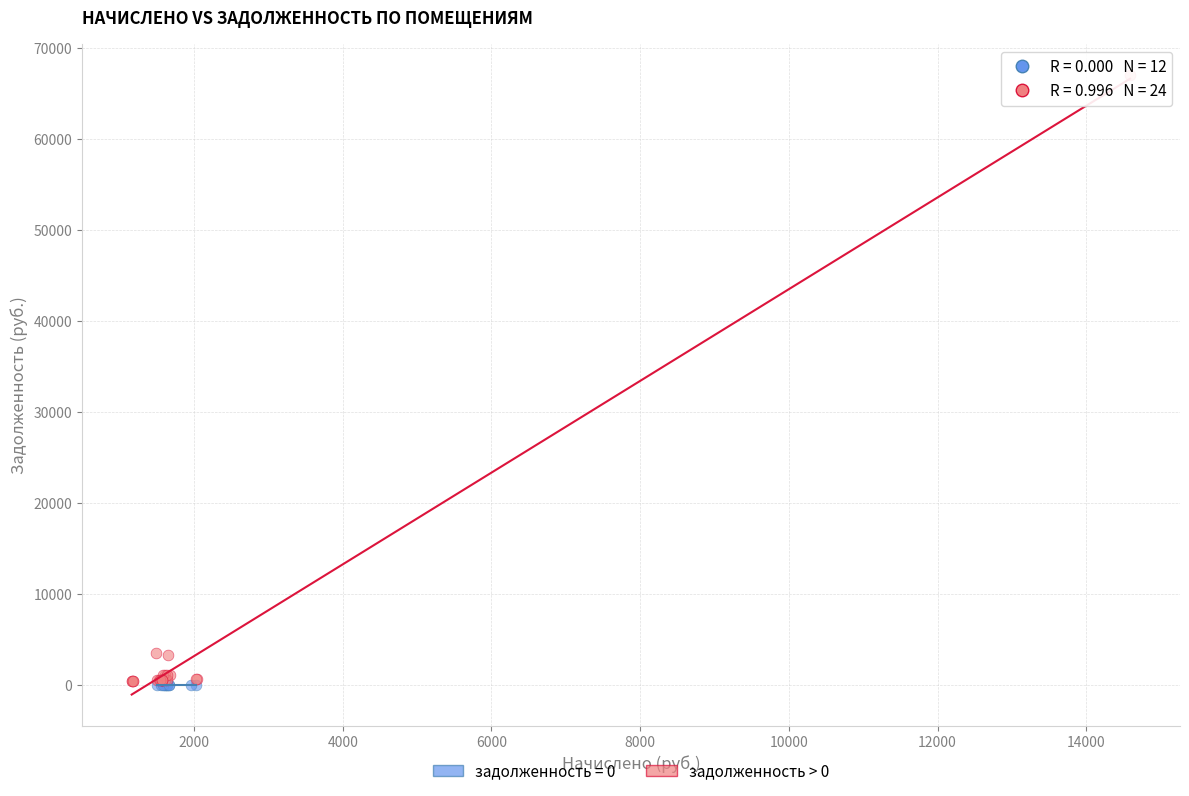

Which series contains the highest Y value?

задолженность > 0